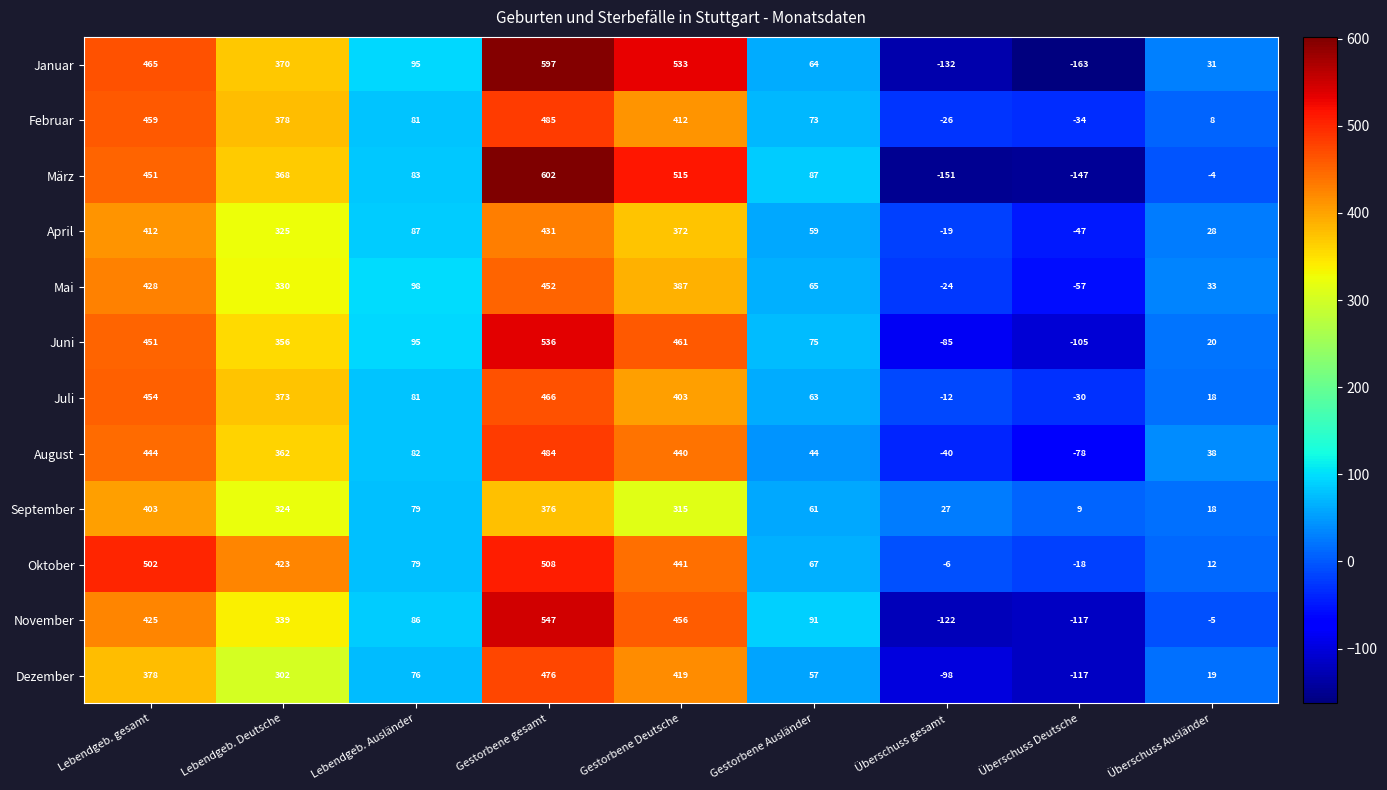

At which label does März first exceed 87?

Lebendgeb. gesamt